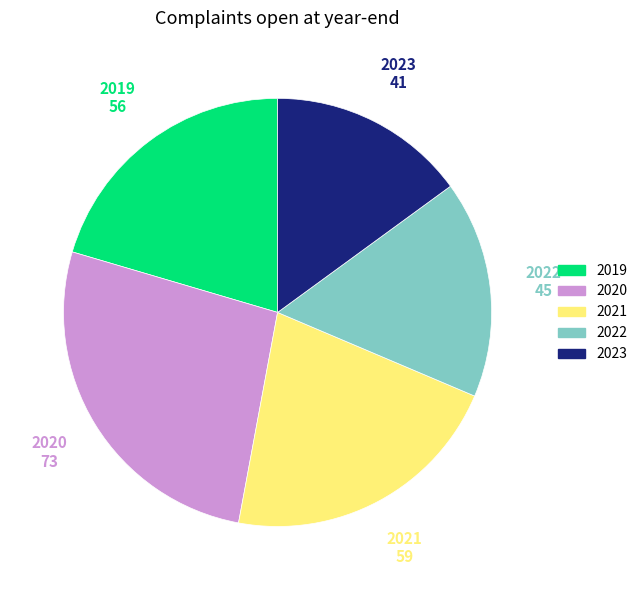

Is there a majority slice in this chart?

No